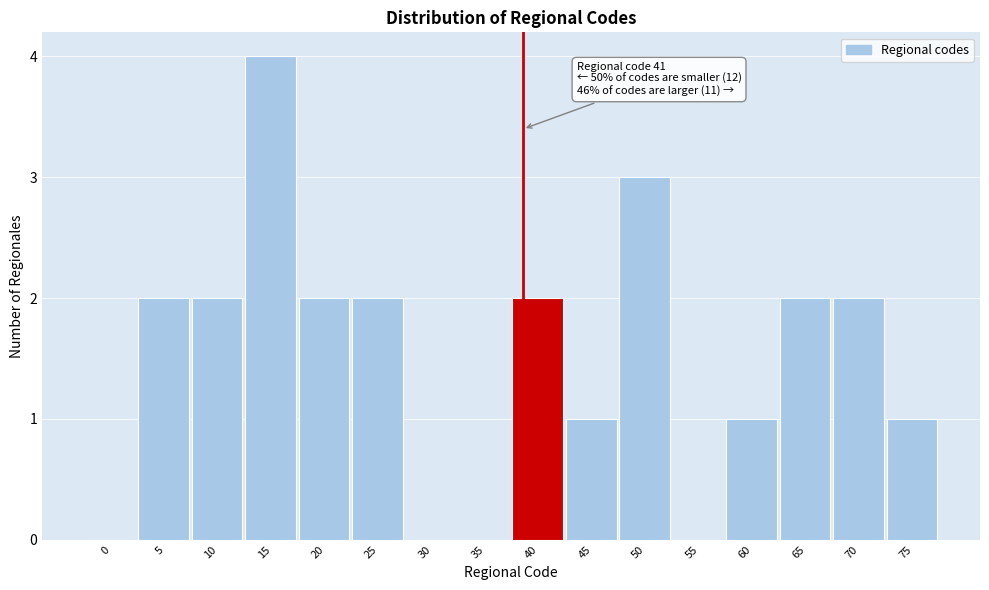

Reading left to right, what are all the values shown in this chart?

0=0	5=2	10=2	15=4	20=2	25=2	30=0	35=0	40=2	45=1	50=3	55=0	60=1	65=2	70=2	75=1